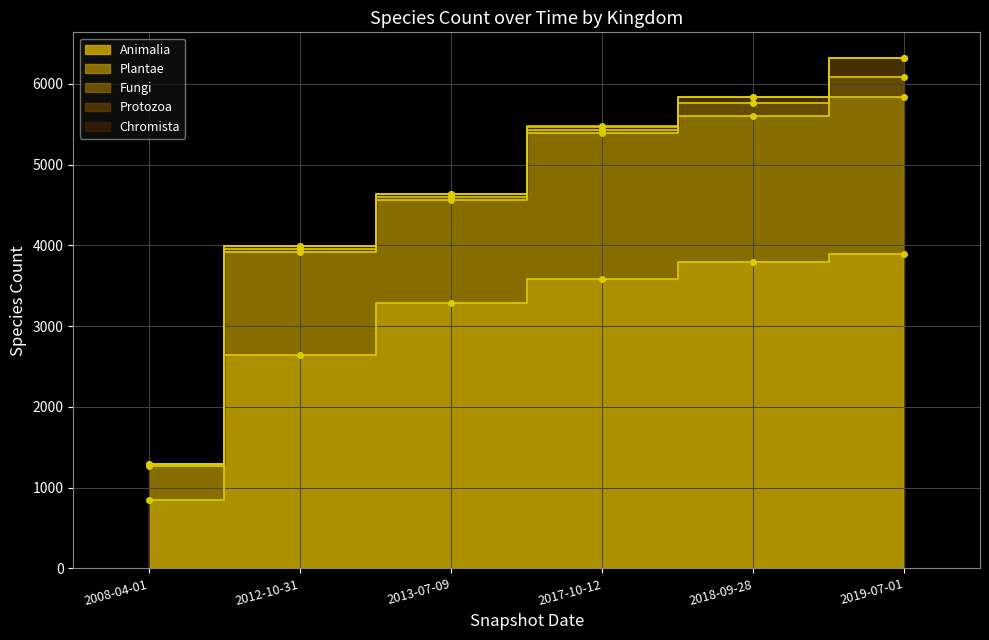

What is the sum of all Chromista values?

17